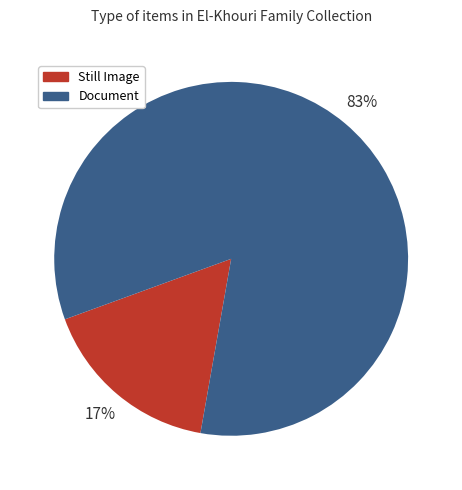

Does any single category account for the majority?

Yes